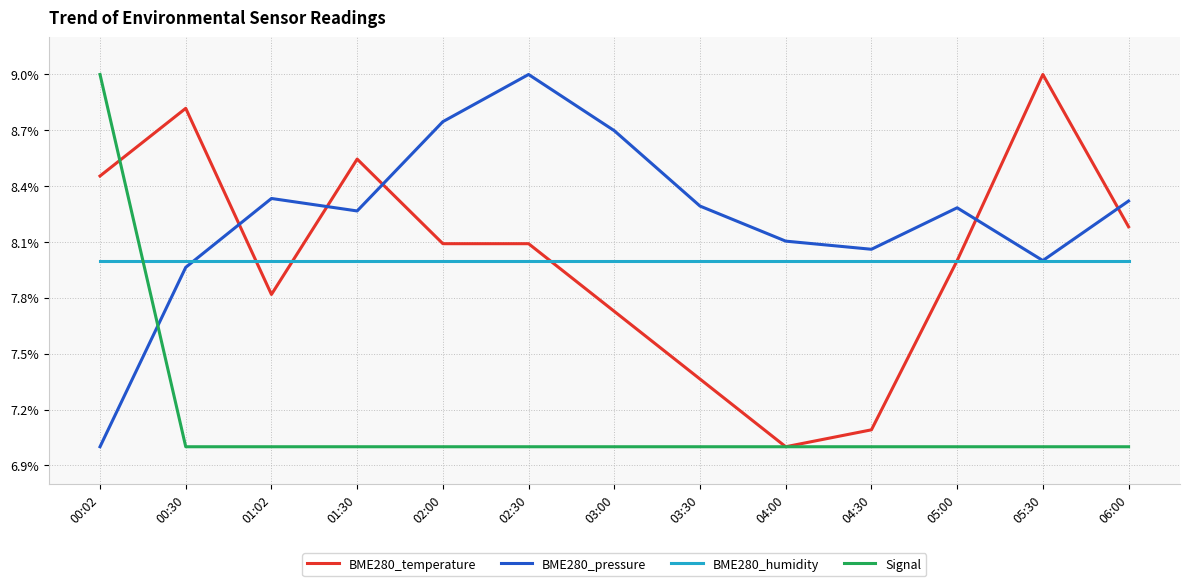

After their last crossing, which series has the higher values: Signal or BME280_humidity?

BME280_humidity